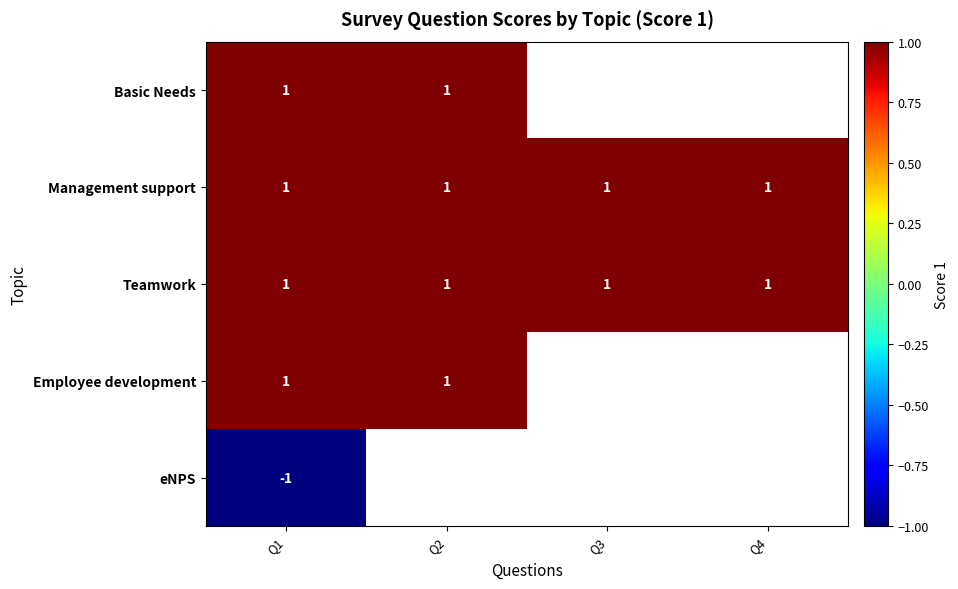

Is it true that Management support equals 1 at Q4?

True